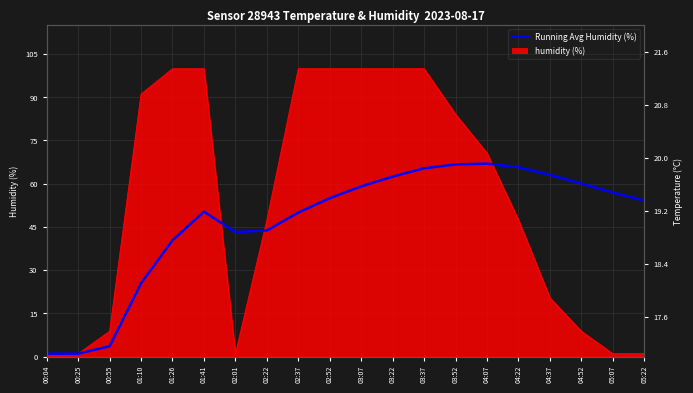

Rank the categories by value from highest to lowest.

04:07, 03:52, 04:22, 03:37, 04:37, 03:22, 04:52, 03:07, 05:07, 02:52, 05:22, 01:41, 02:37, 02:22, 02:01, 01:26, 01:10, 00:55, 00:04, 00:25